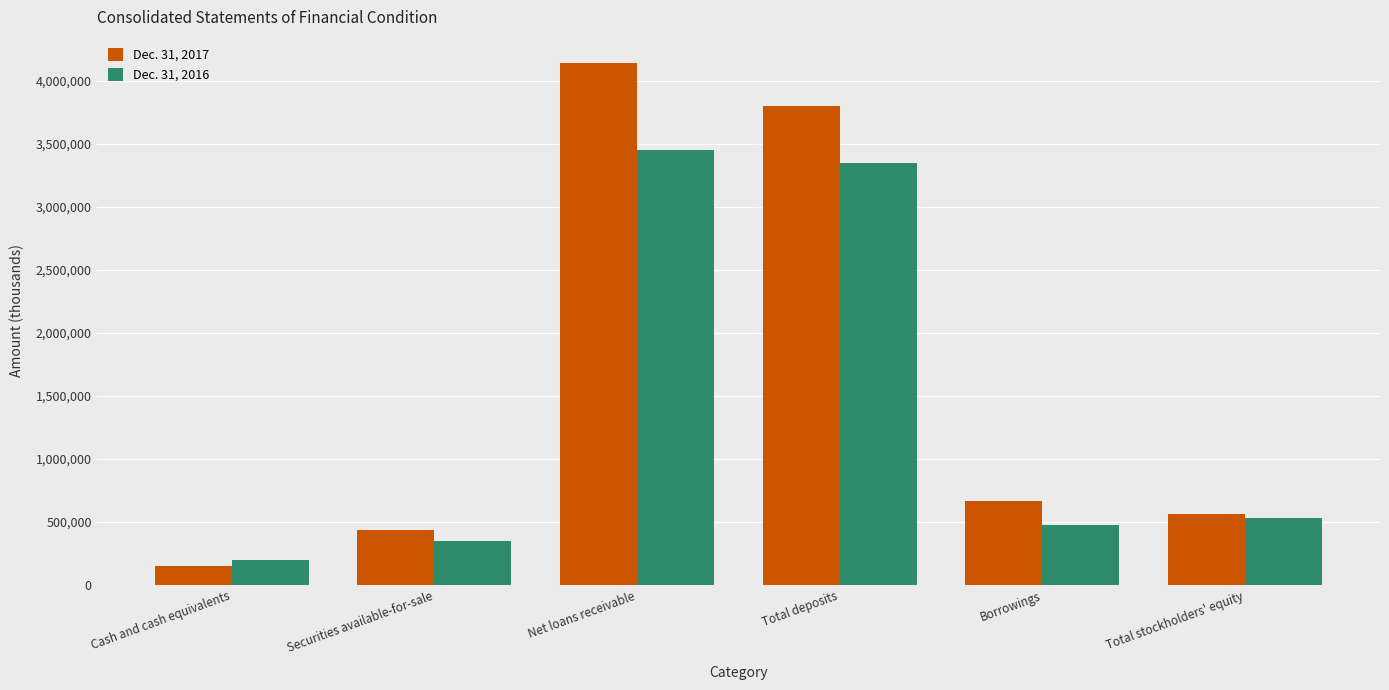

How many categories are shown in the chart?

6